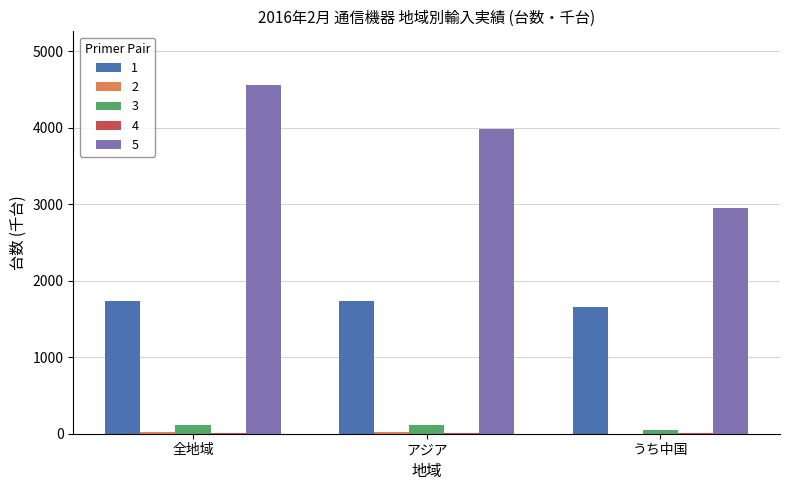

At which category does the chart reach its peak across all series?

全地域